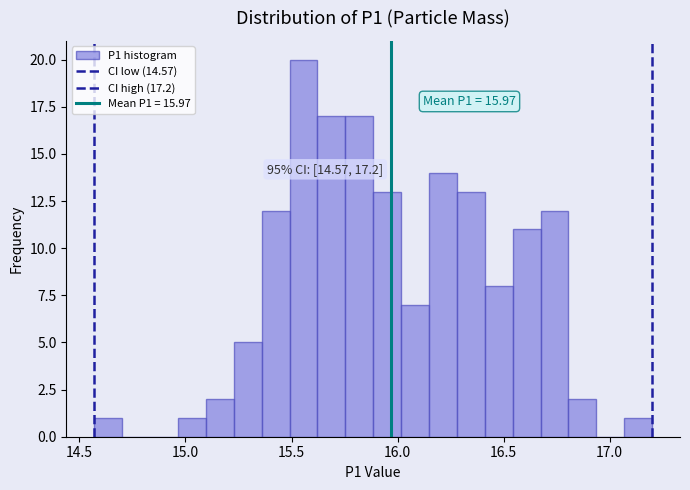

Around what value on the x-axis is the tallest bar? Give the approximate position of its centre, as read against the axis.

15.55